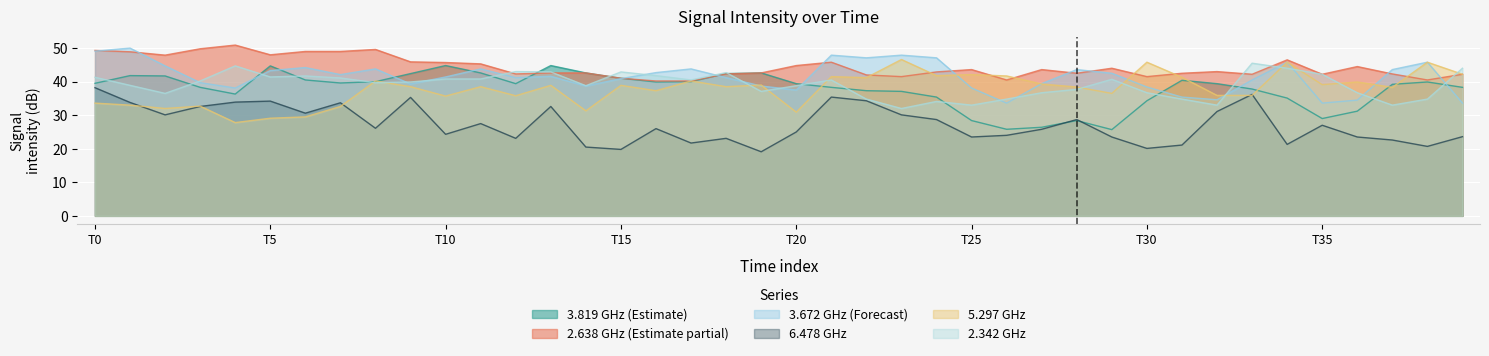

How many data points does each series have?

40